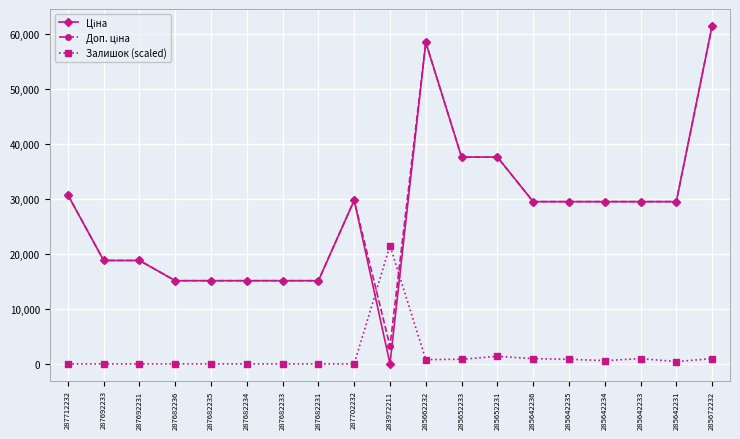

At how many categories does at least one series exceed 8935?

19